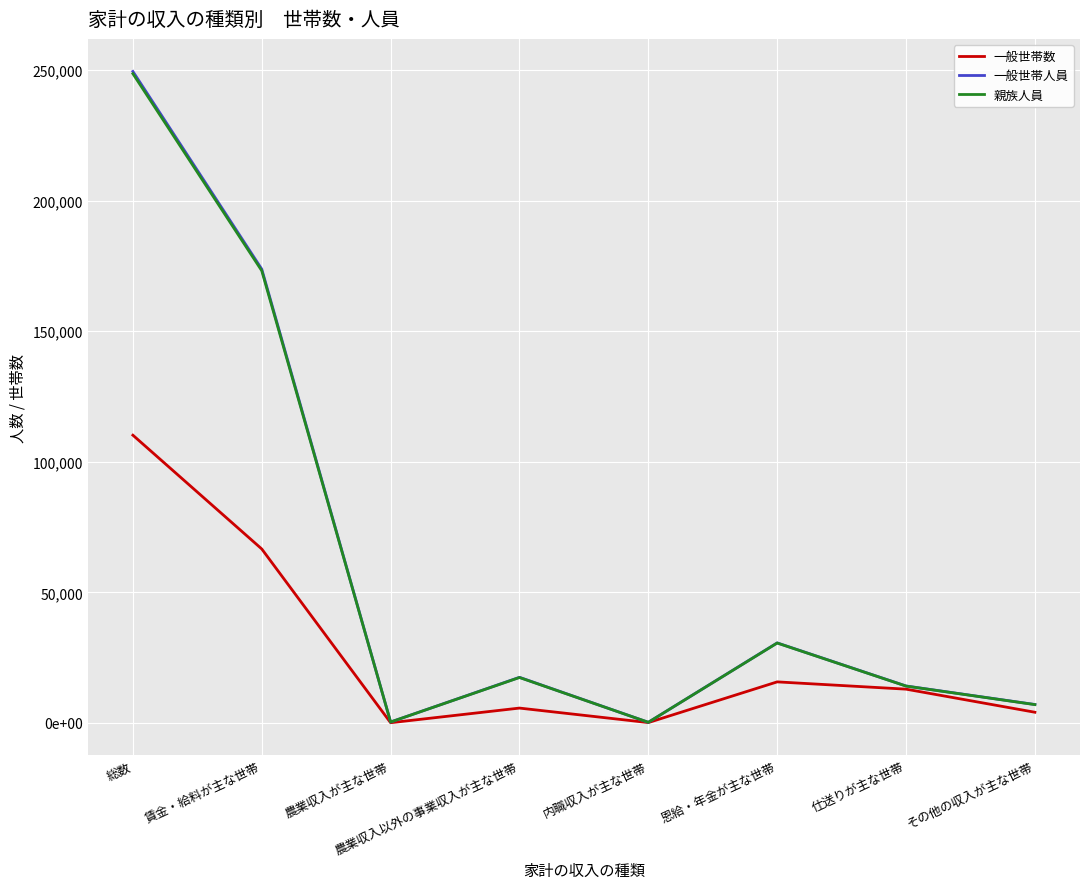

At which label is 一般世帯数 closest to 55134?

賃金・給料が主な世帯